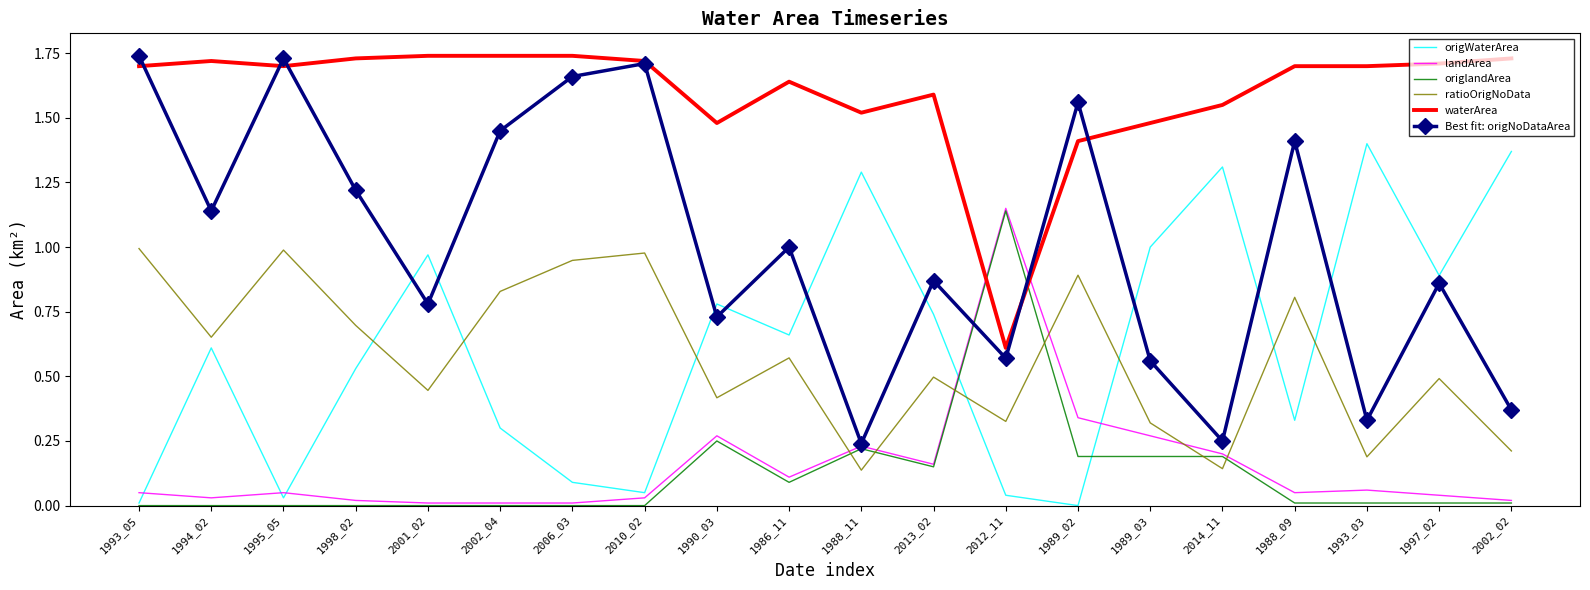

True or false: landArea has a value of 0.0 at 2006_03.

True